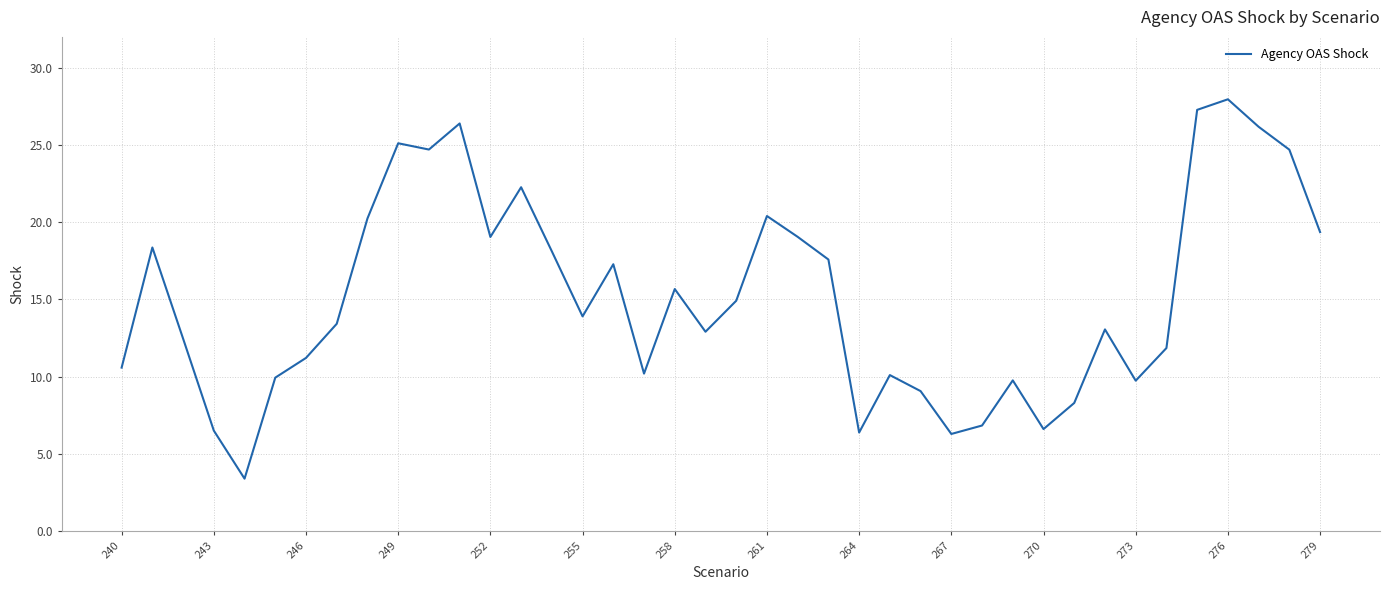

What is the difference between the maximum and minimum values?

24.6